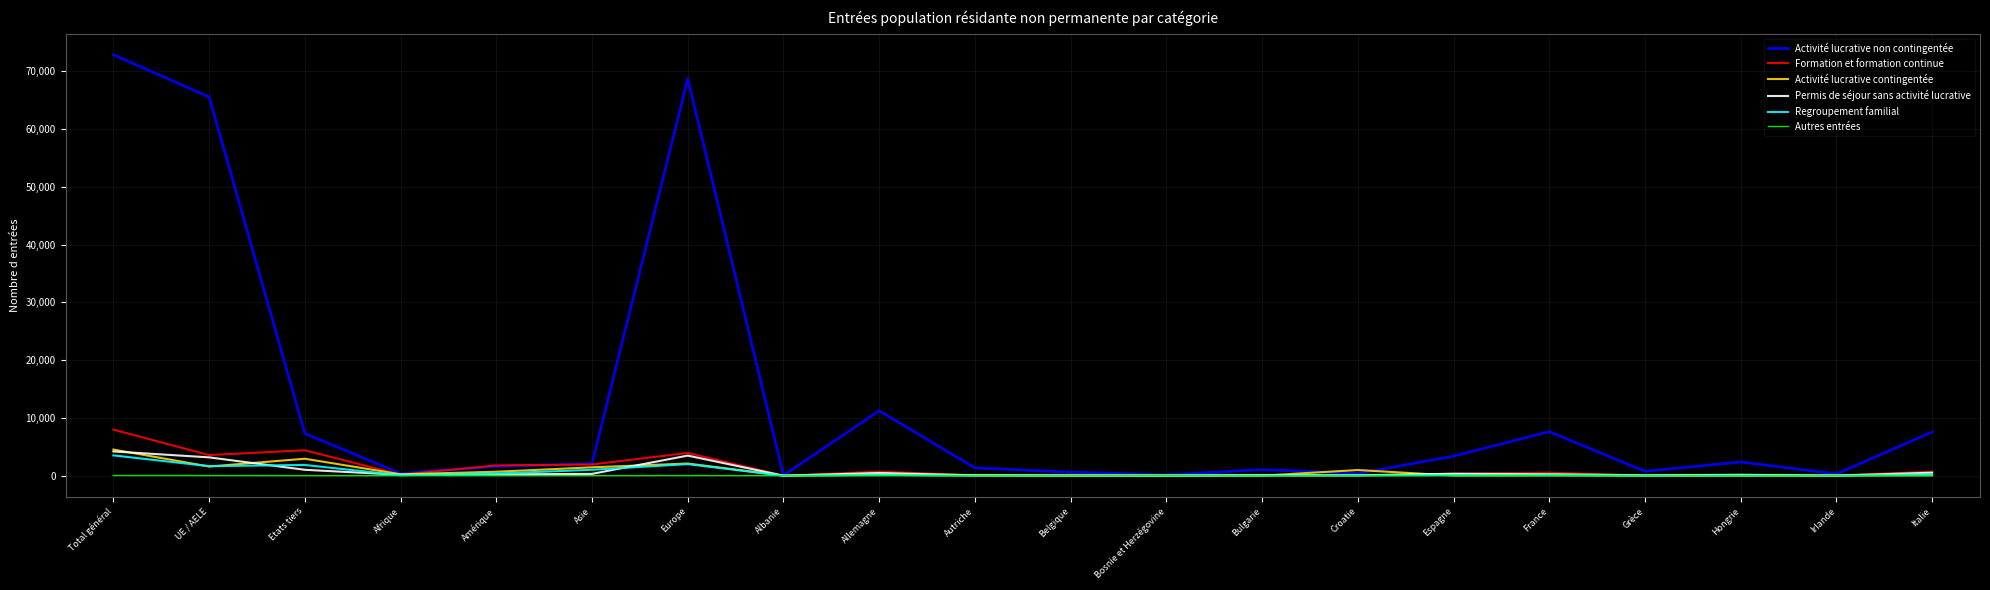

Is it true that Activité lucrative non contingentée equals 12981 at Etats tiers?

False